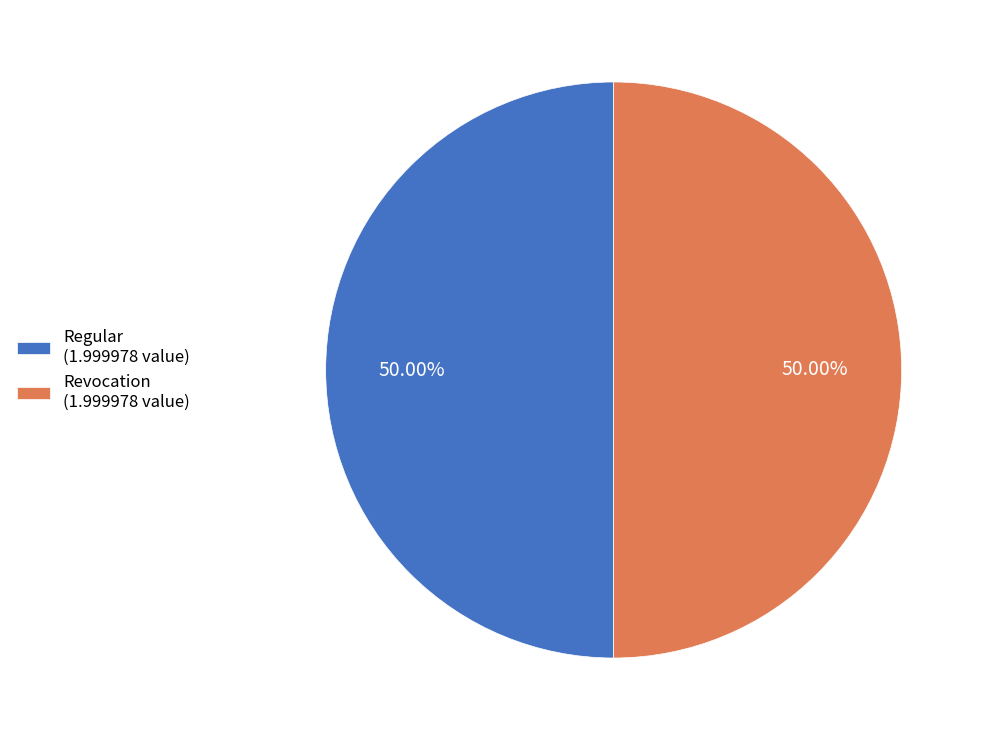

Combined, do Revocation (1.999978 value) and Regular (1.999978 value) account for over 50%?

Yes